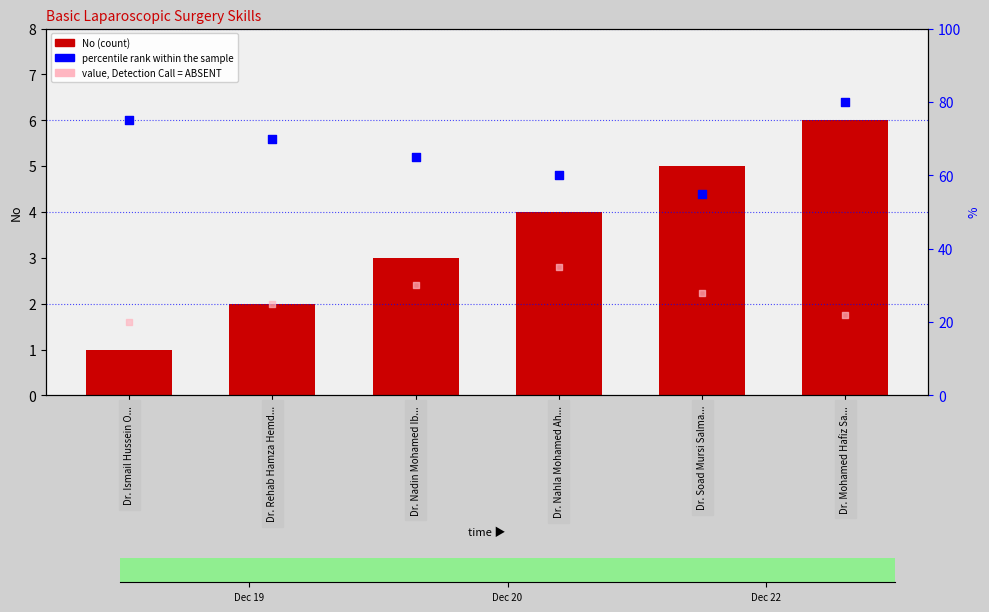

At how many categories does at least one series exceed 46?

6